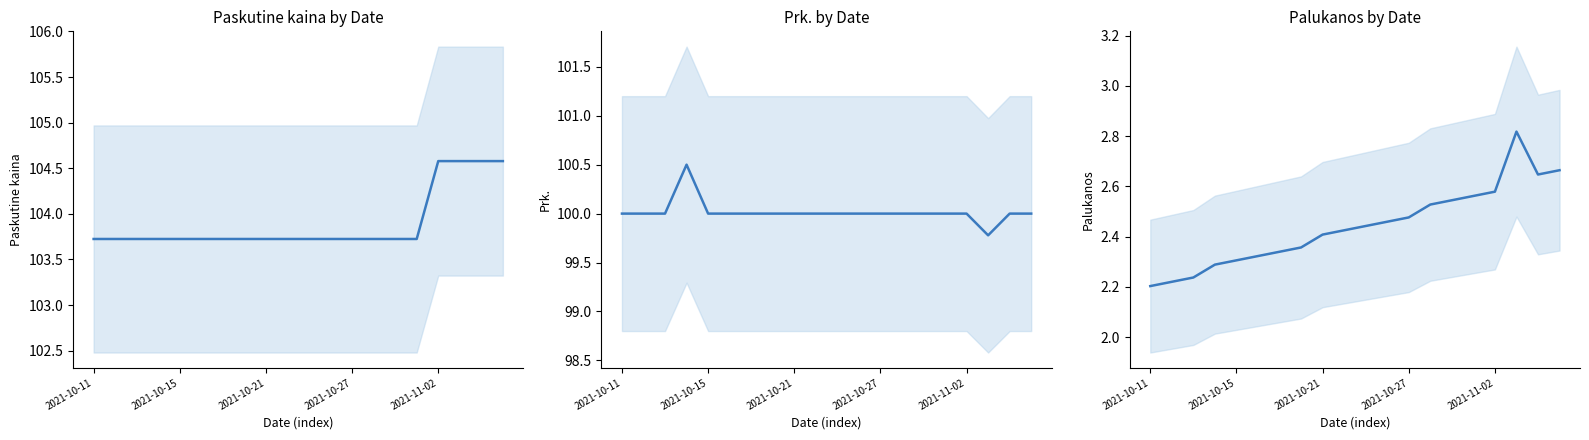

What position from the right is 14?

6